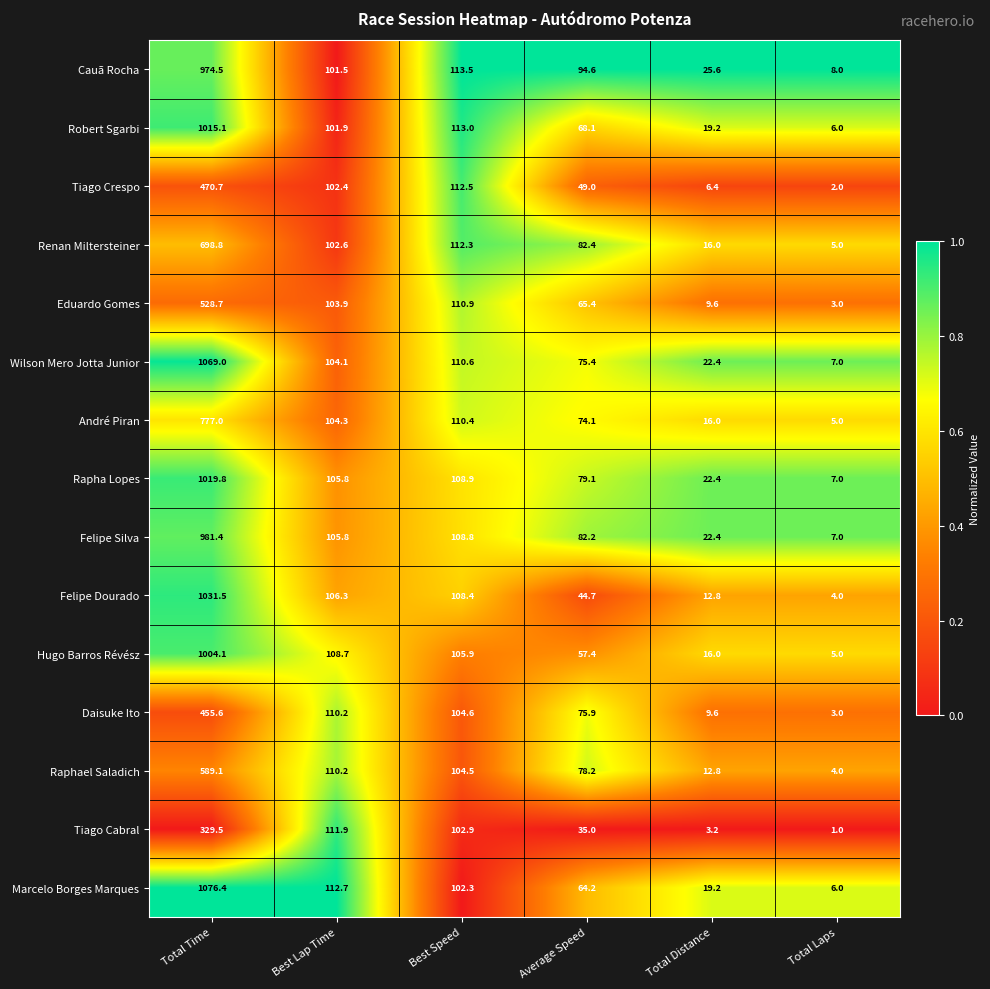

At which label is Felipe Dourado closest to 517?

Best Speed